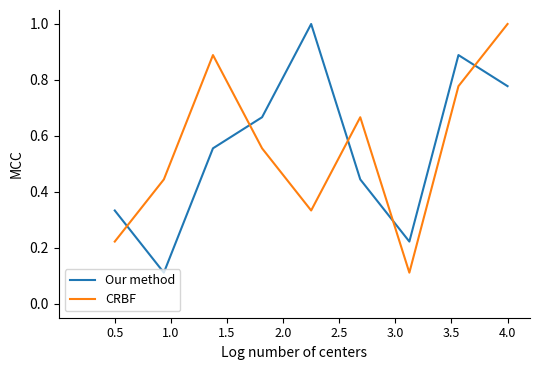

At 2.0, list the series in order from largest to smallest.

Our method, CRBF